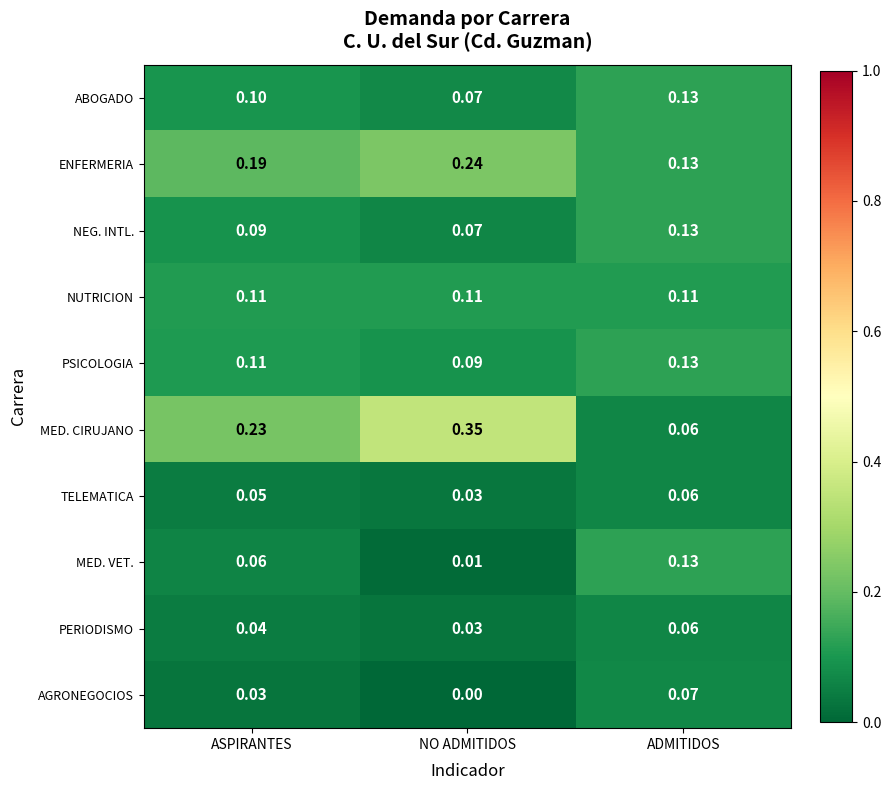

At which label is ENFERMERIA closest to 0?

ADMITIDOS